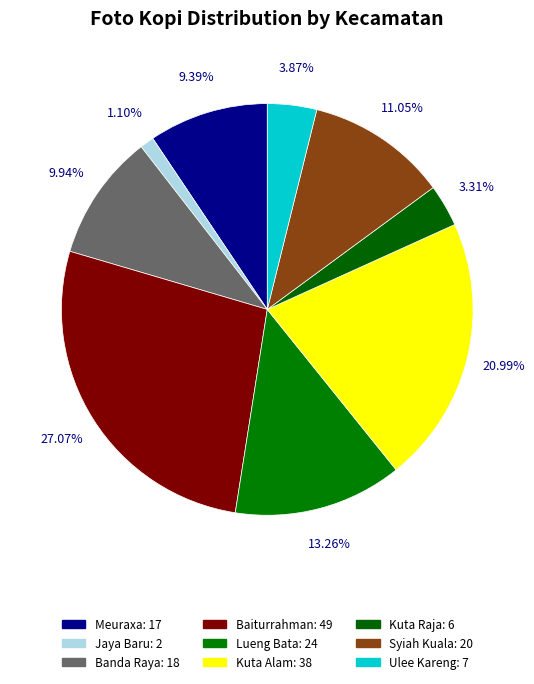

Which slice is the largest?

Baiturrahman